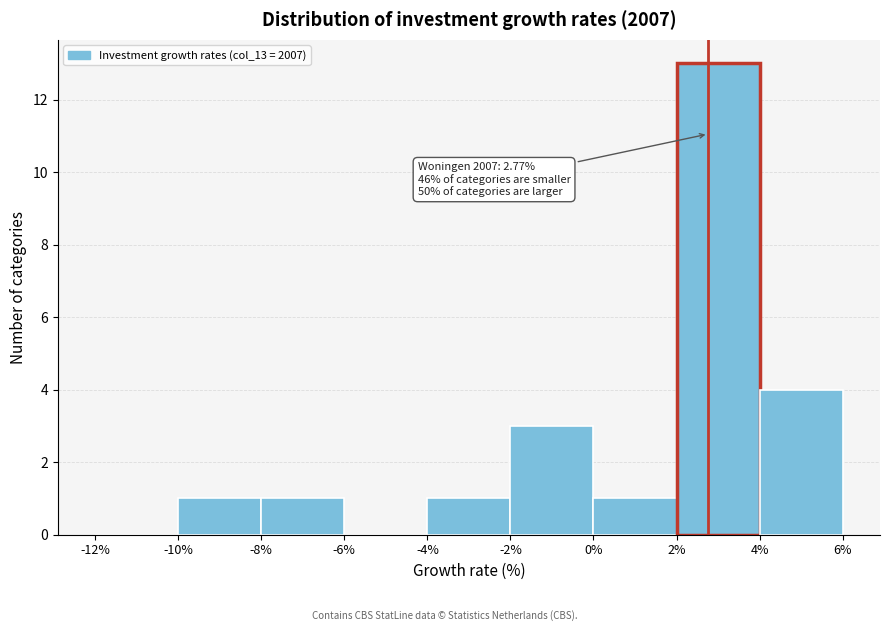

Which range on the x-axis has the tallest bar?

2% to 4%